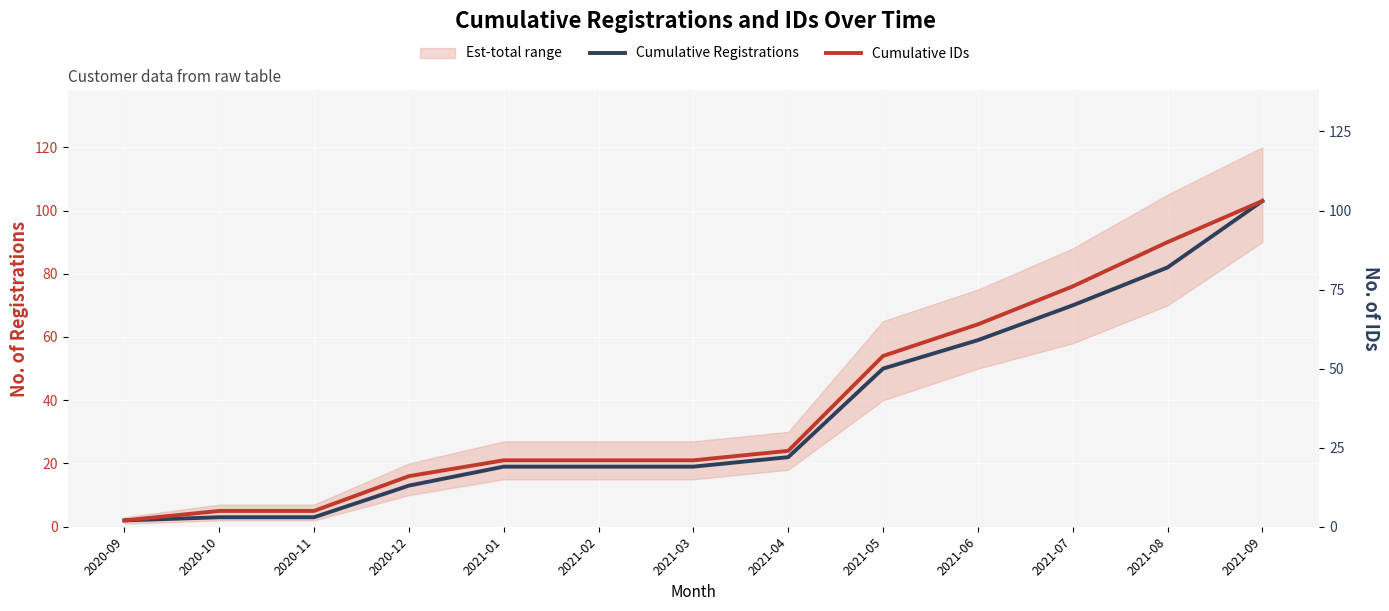

What is the maximum value for Cumulative IDs?

103